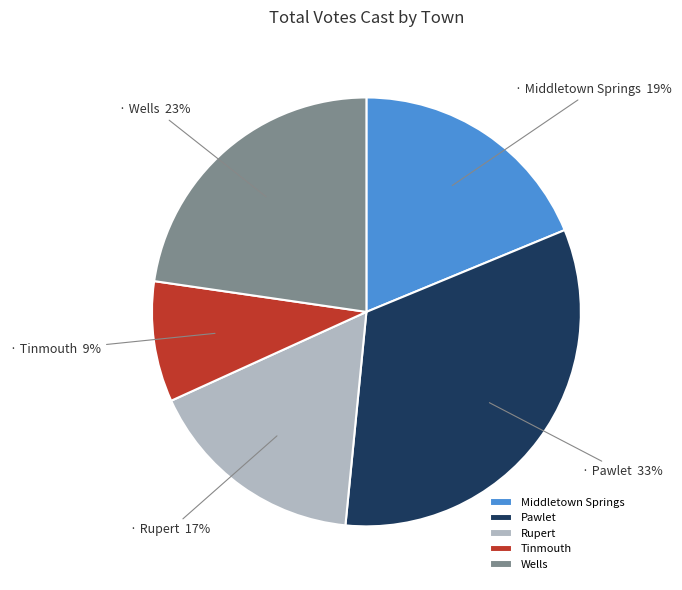

To the nearest percent, what is the average slice percentage?

20%